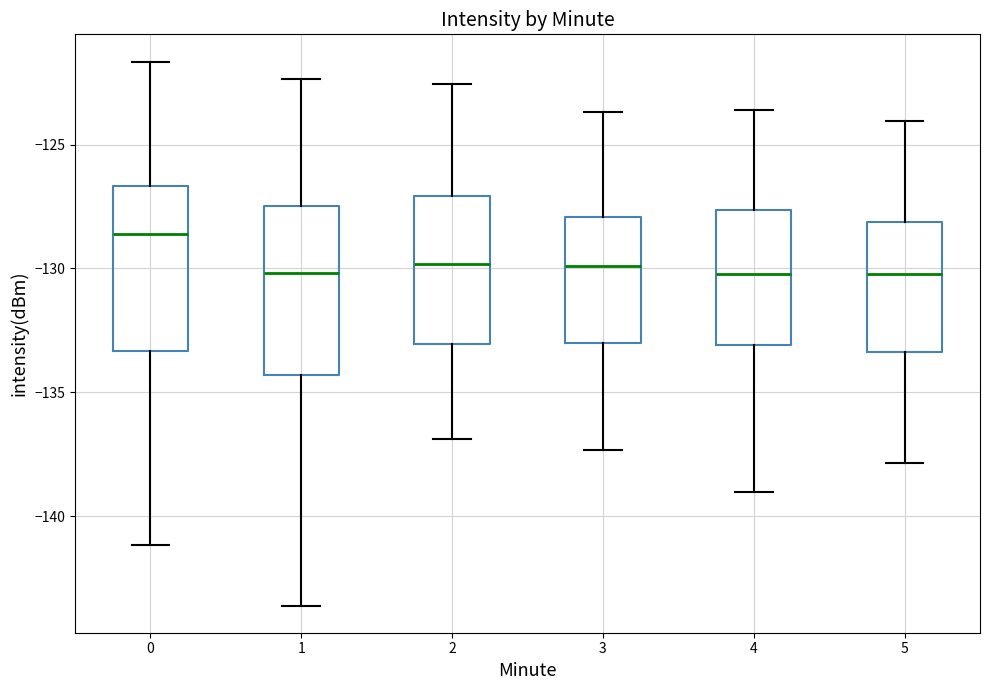

Where does the upper whisker of the box at x = 5 end on the y-axis? The values are not printed on the chart, so give them approximately, as read against the axis.

-124.0